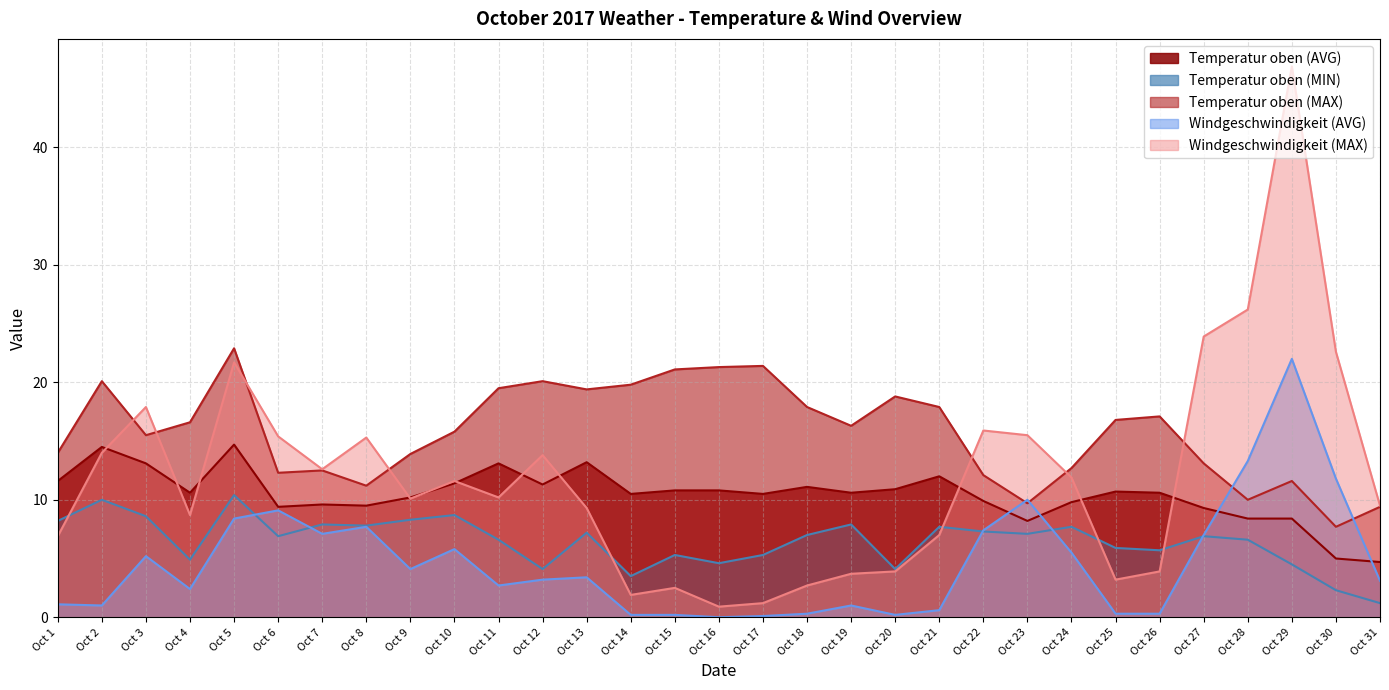

List the labels in order of Temperatur oben (AVG) value, smallest first.

Oct 31, Oct 30, Oct 23, Oct 28, Oct 29, Oct 27, Oct 6, Oct 8, Oct 7, Oct 24, Oct 22, Oct 9, Oct 14, Oct 17, Oct 4, Oct 19, Oct 26, Oct 25, Oct 15, Oct 16, Oct 20, Oct 18, Oct 12, Oct 10, Oct 1, Oct 21, Oct 3, Oct 11, Oct 13, Oct 2, Oct 5